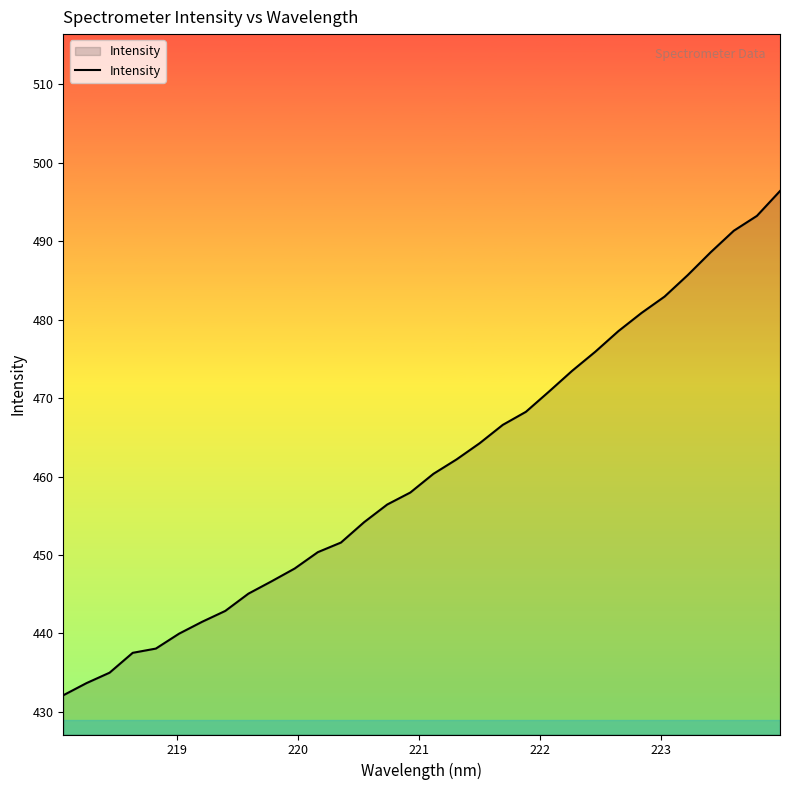

What is the smallest value displayed?

432.1